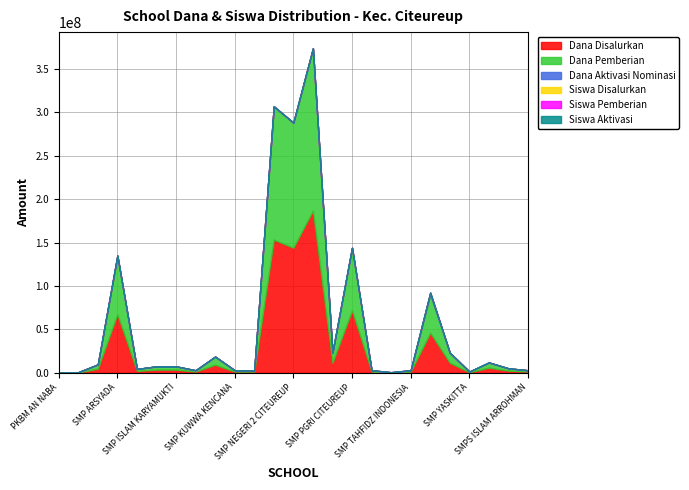

What is the difference between the highest and lowest values at SMP NEGERI 3 CITEUREUP?

186750000